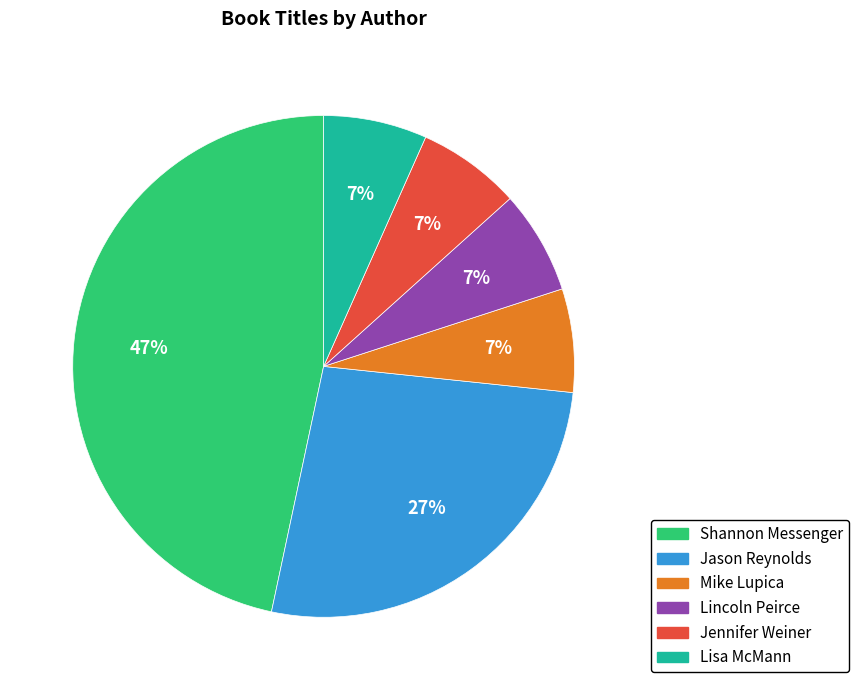

Count the number of slices in the pie.

6